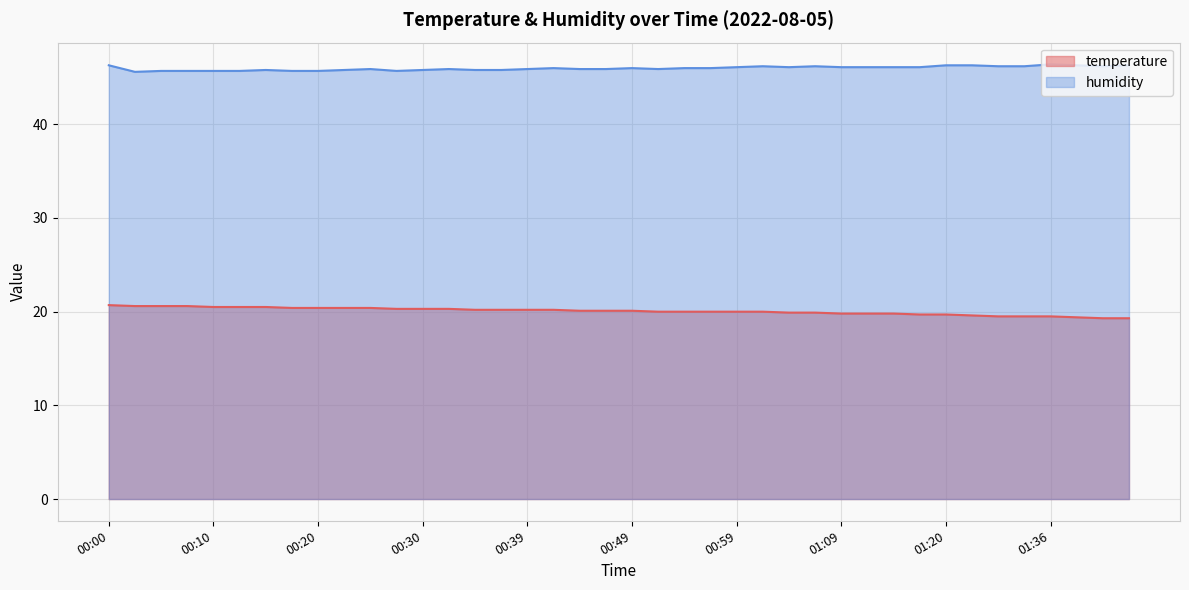

True or false: humidity and temperature intersect in this chart.

False